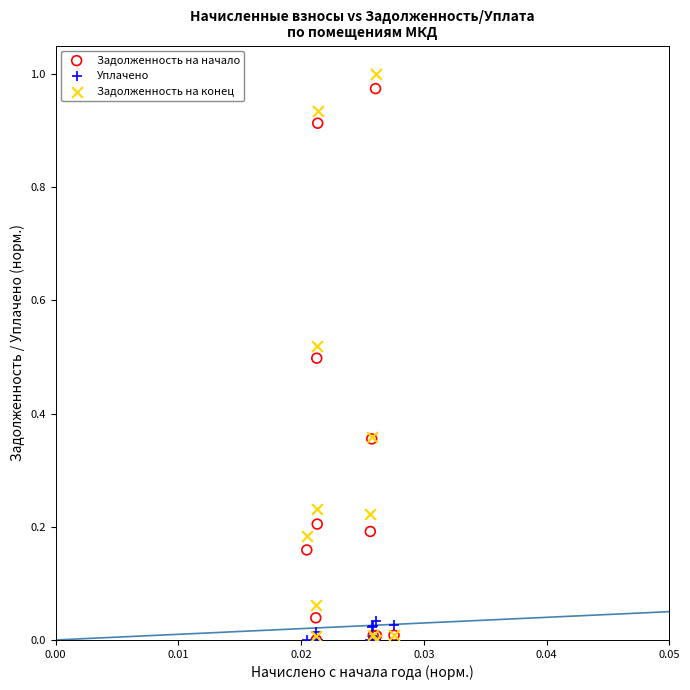

Which series has the widest spread of Y values?

Задолженность на конец